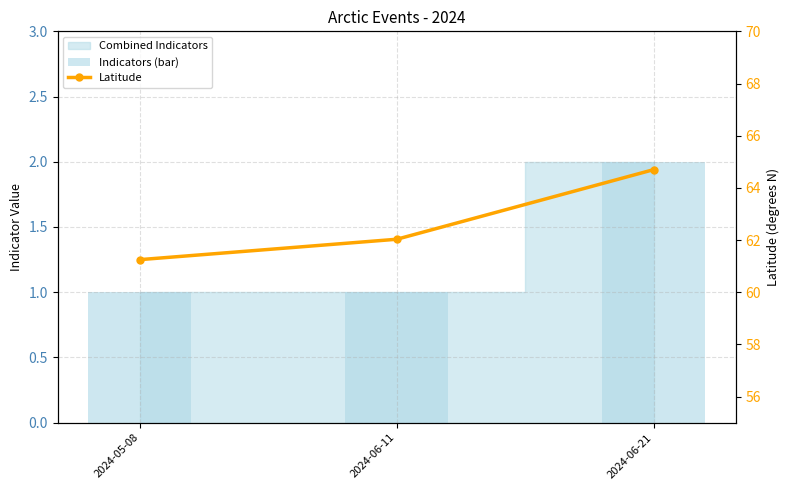

Which series changed the most between 2024-06-11 and 2024-06-21?

Latitude